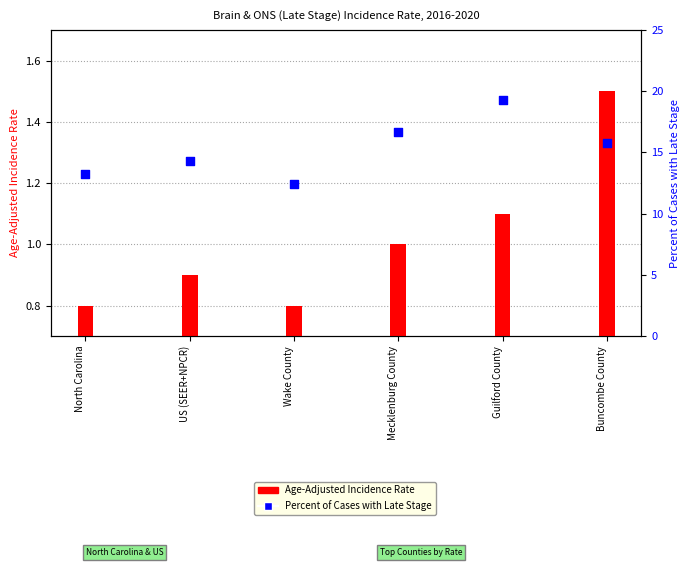

Which series has the largest Y range (max minus min)?

Percent of Cases with Late Stage